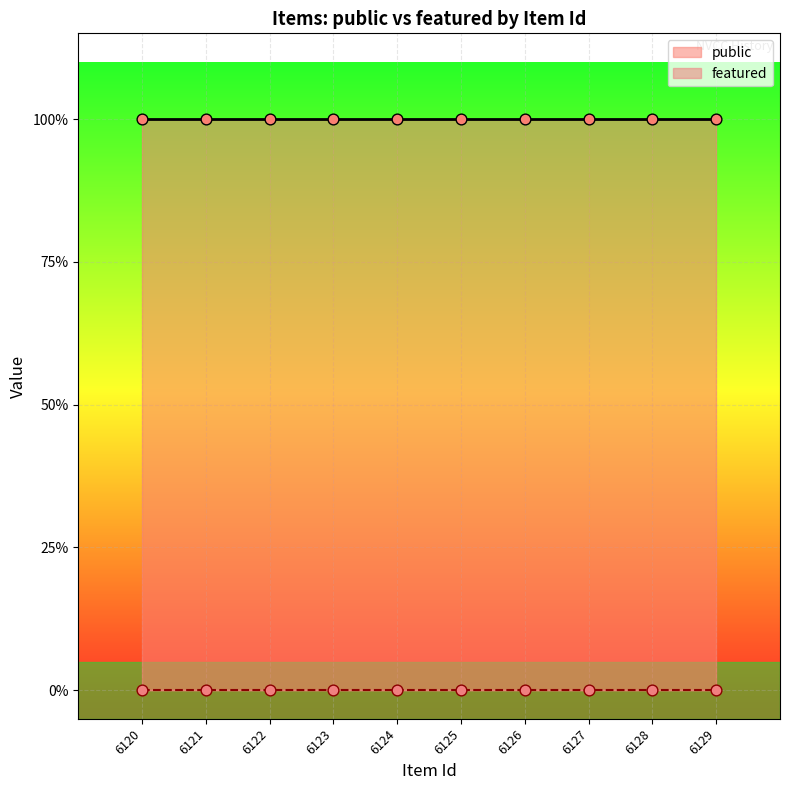

At how many categories does at least one series exceed 0?

10